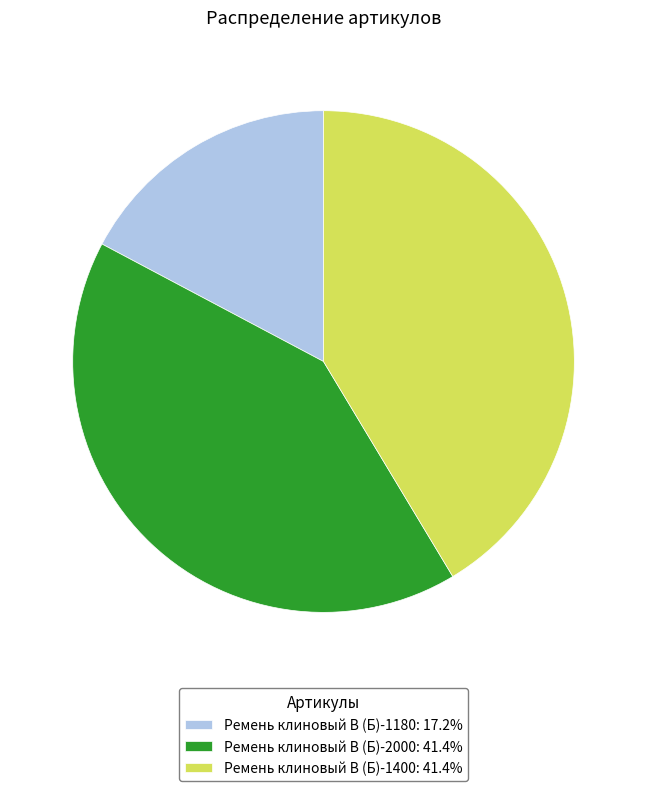

Is the sum of Ремень клиновый В (Б)-2000 and Ремень клиновый В (Б)-1180 greater than half?

Yes